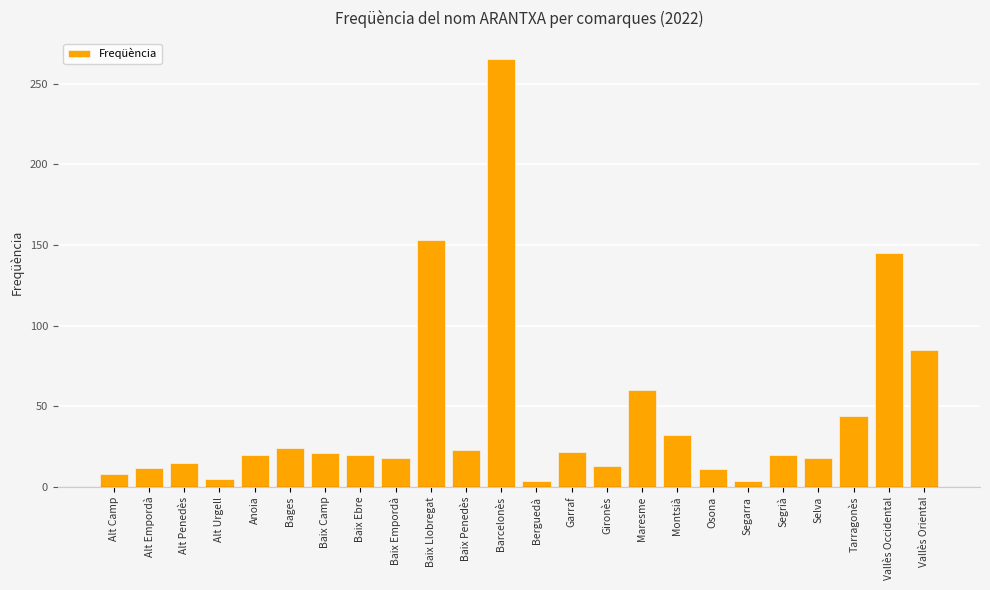

What is the difference between the values at Baix Ebre and Tarragonès?

24